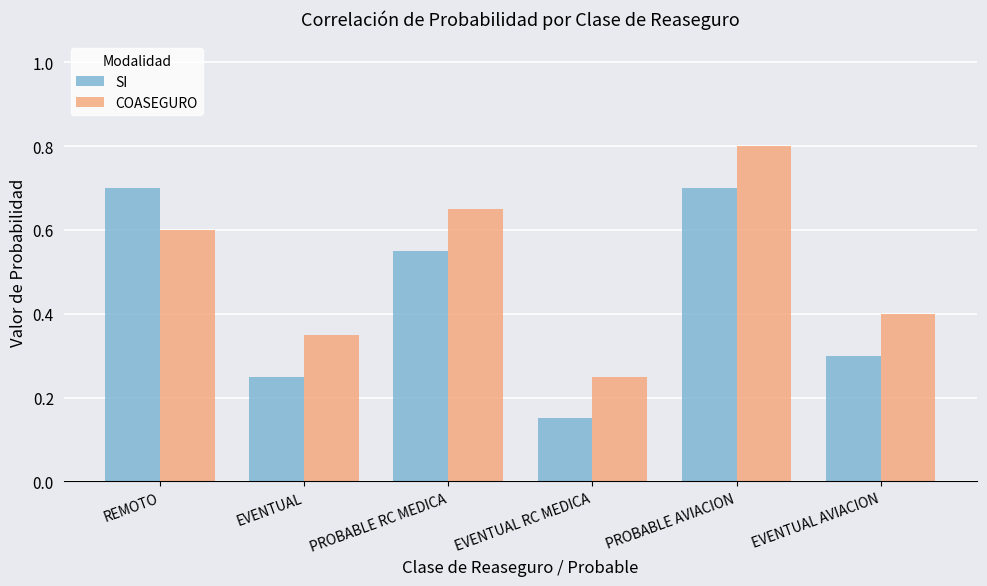

Is the value of SI at EVENTUAL RC MEDICA greater than the value of COASEGURO at EVENTUAL AVIACION?

No